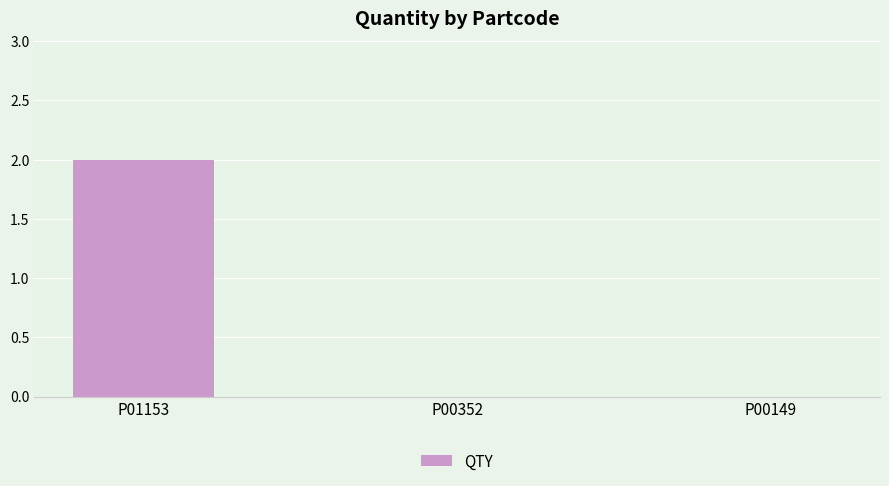

Which label corresponds to the largest value in the chart?

P01153